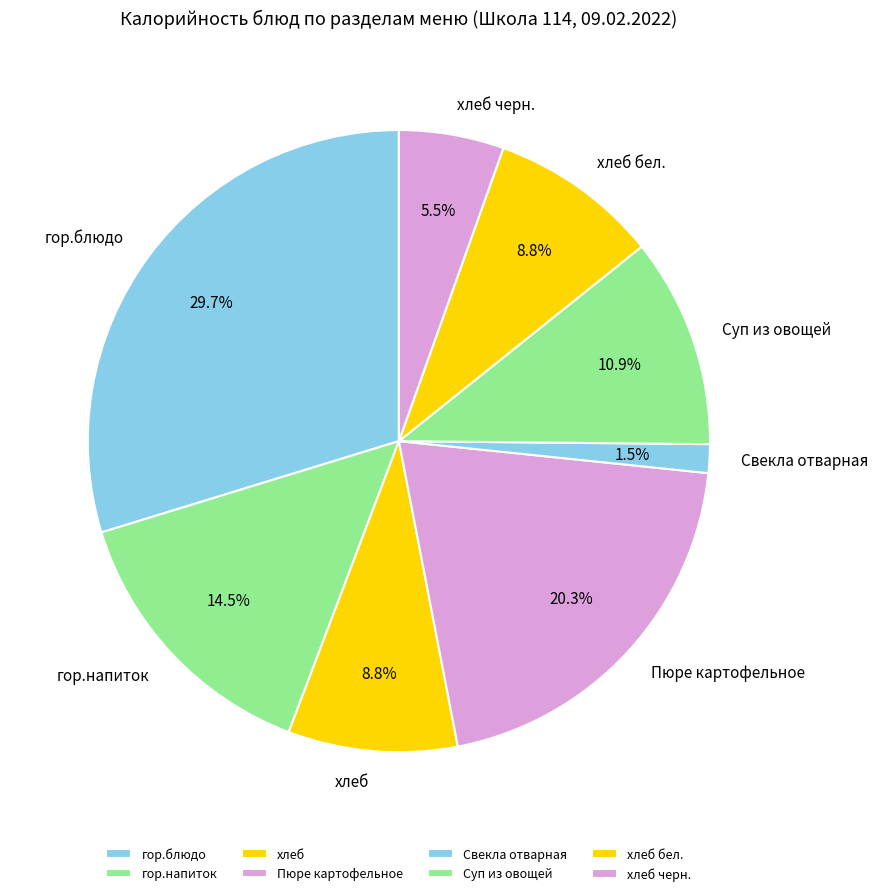

What percentage is NOT represented by Свекла отварная?

98.5%